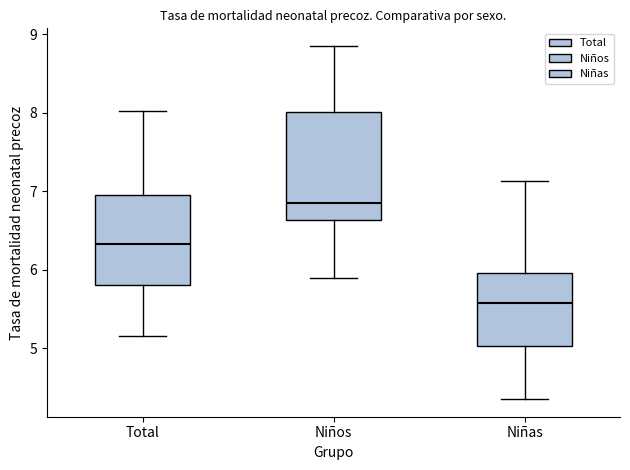

Reading left to right, read every box against the y-axis: the position of its median line, the range the box covers, and the ends of its whiskers. The values are not printed on the chart, so give them approximately, as read against the axis.

Total: median 6.3, box 5.8 to 6.9, whiskers 5.1 to 8.0
Niños: median 6.8, box 6.6 to 8.0, whiskers 5.9 to 8.9
Niñas: median 5.6, box 5.0 to 6.0, whiskers 4.4 to 7.1